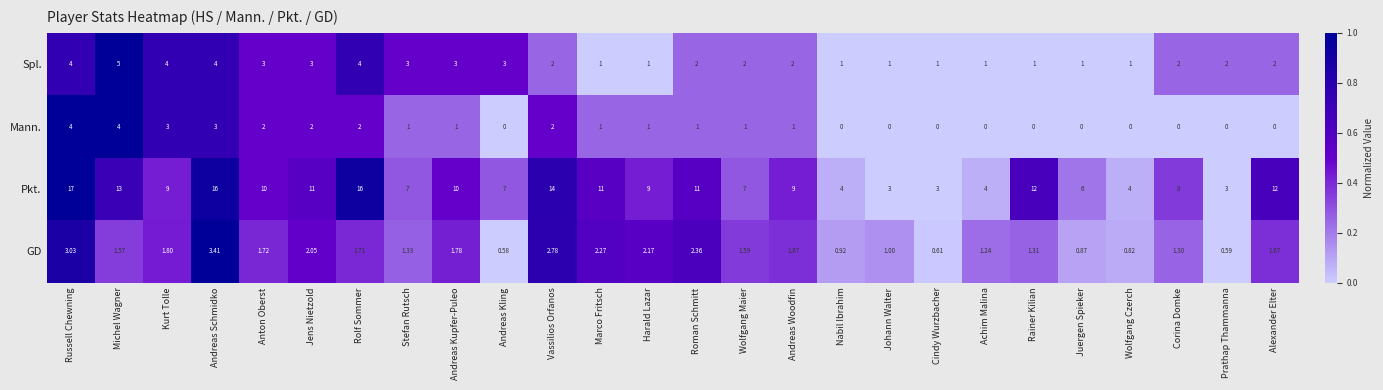

Is the value of Mann. at Rolf Sommer greater than the value of Pkt. at Andreas Woodfin?

No